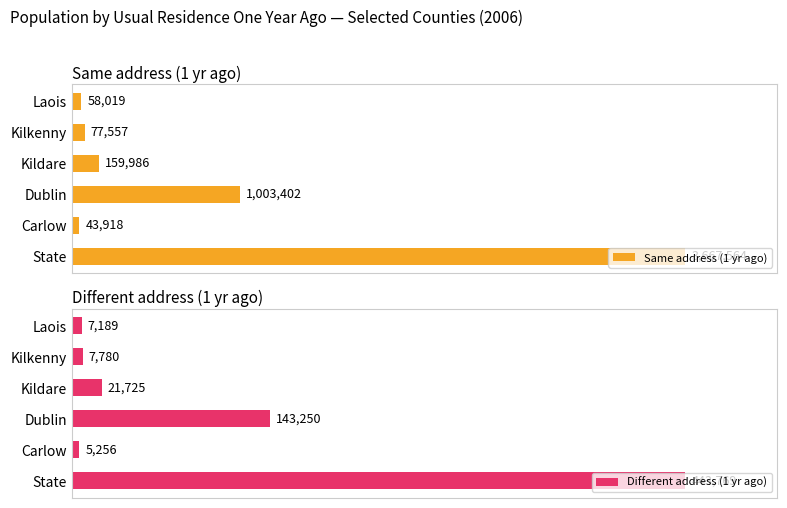

Rank the categories by Different address (1 yr ago) value from lowest to highest.

Carlow, Laois, Kilkenny, Kildare, Dublin, State